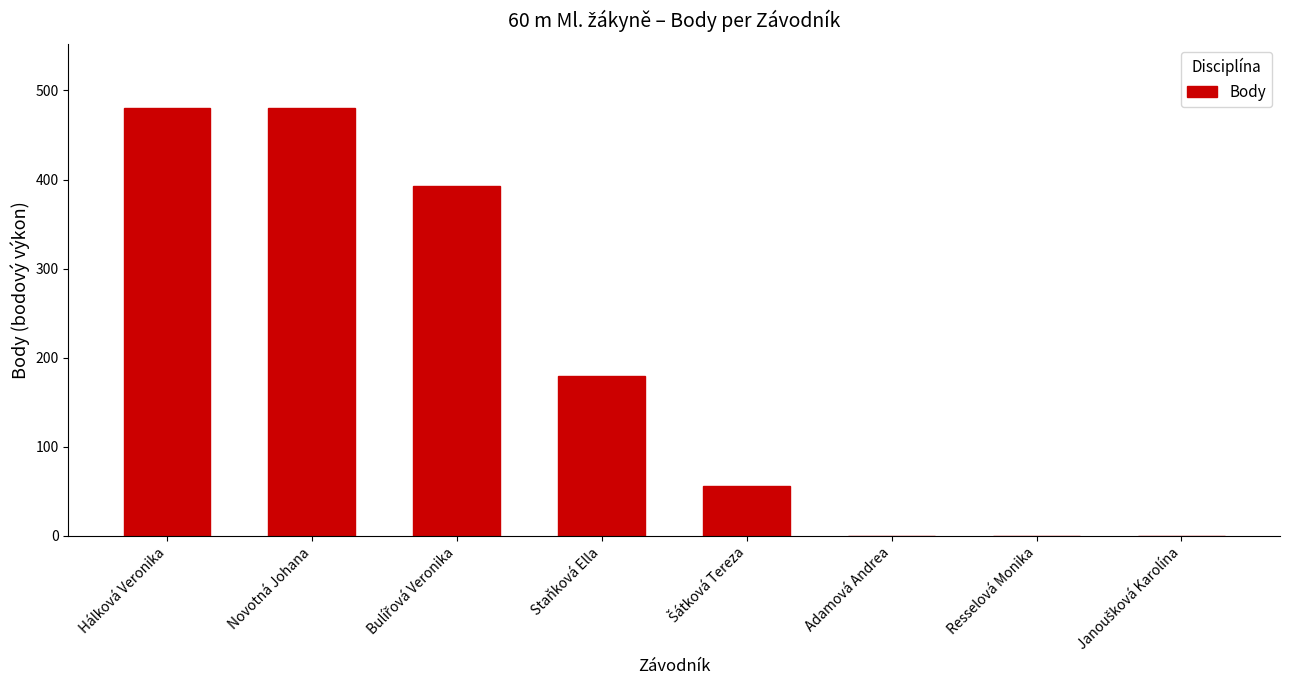

What is the sum of all values?

1588